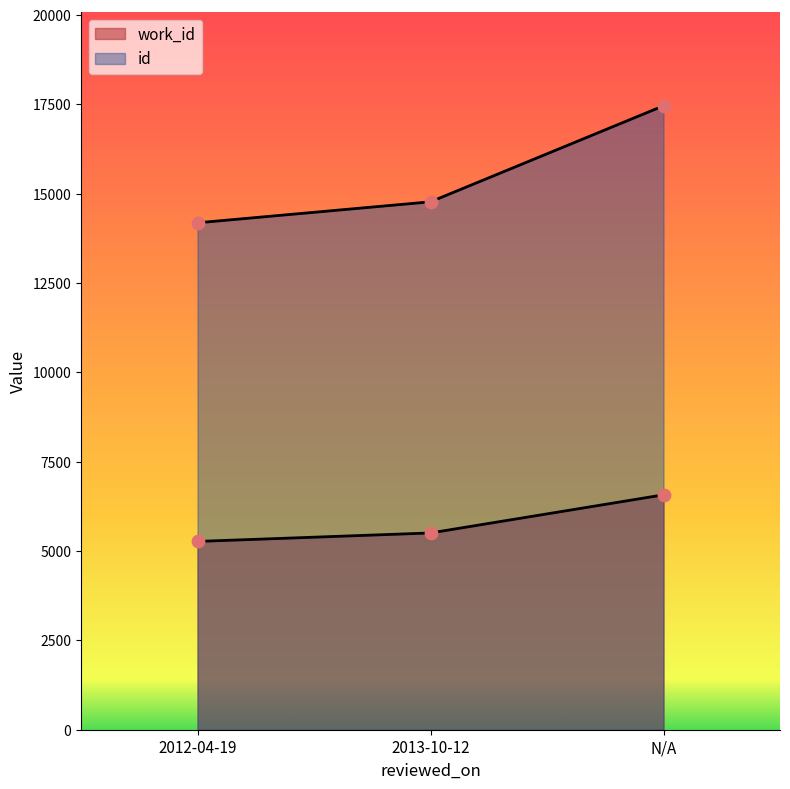

Which series has the widest spread of Y values?

id